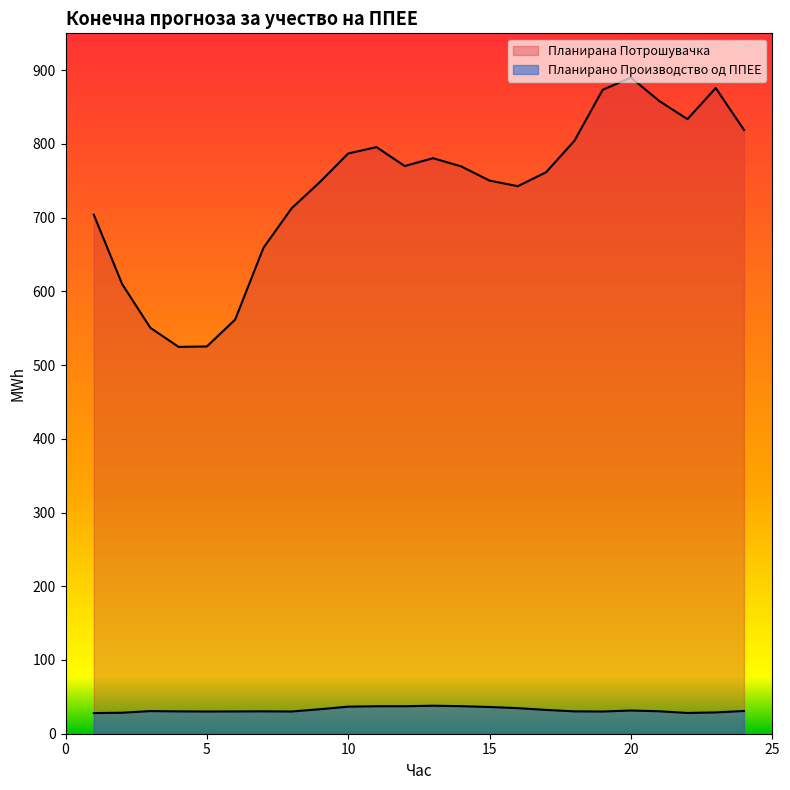

Reading right to left, list all the values displayed in this chart.

Планирано Производство од ППЕЕ: 24=30.9	23=28.9	22=28.2	21=30.4	20=31.5	19=30.1	18=30.3	17=32.3	16=34.7	15=36.3	14=37.4	13=38.0	12=37.3	11=37.3	10=36.7	9=33.2	8=30.1	7=30.4	6=30.2	5=30.1	4=30.3	3=30.7	2=28.5	1=28.0
Планирана Потрошувачка: 24=819.0	23=875.8	22=833.6	21=858.3	20=890.0	19=873.4	18=804.2	17=761.6	16=742.7	15=750.2	14=769.5	13=780.7	12=770.0	11=795.6	10=787.1	9=748.4	8=712.8	7=659.0	6=561.7	5=525.3	4=524.7	3=550.6	2=610.1	1=704.0